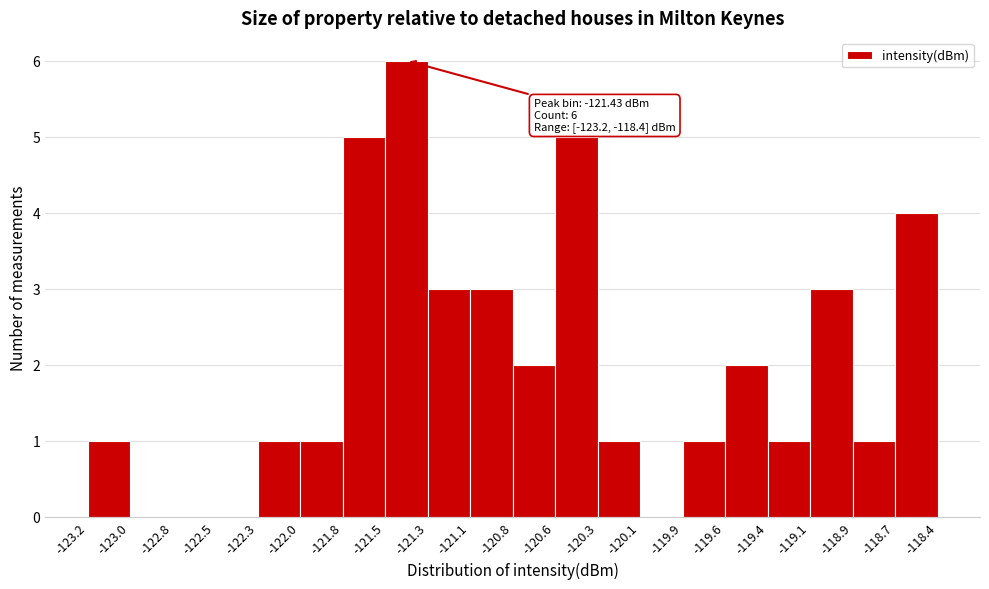

Over which range of the x-axis is the bar tallest?

-121.5 to -121.3